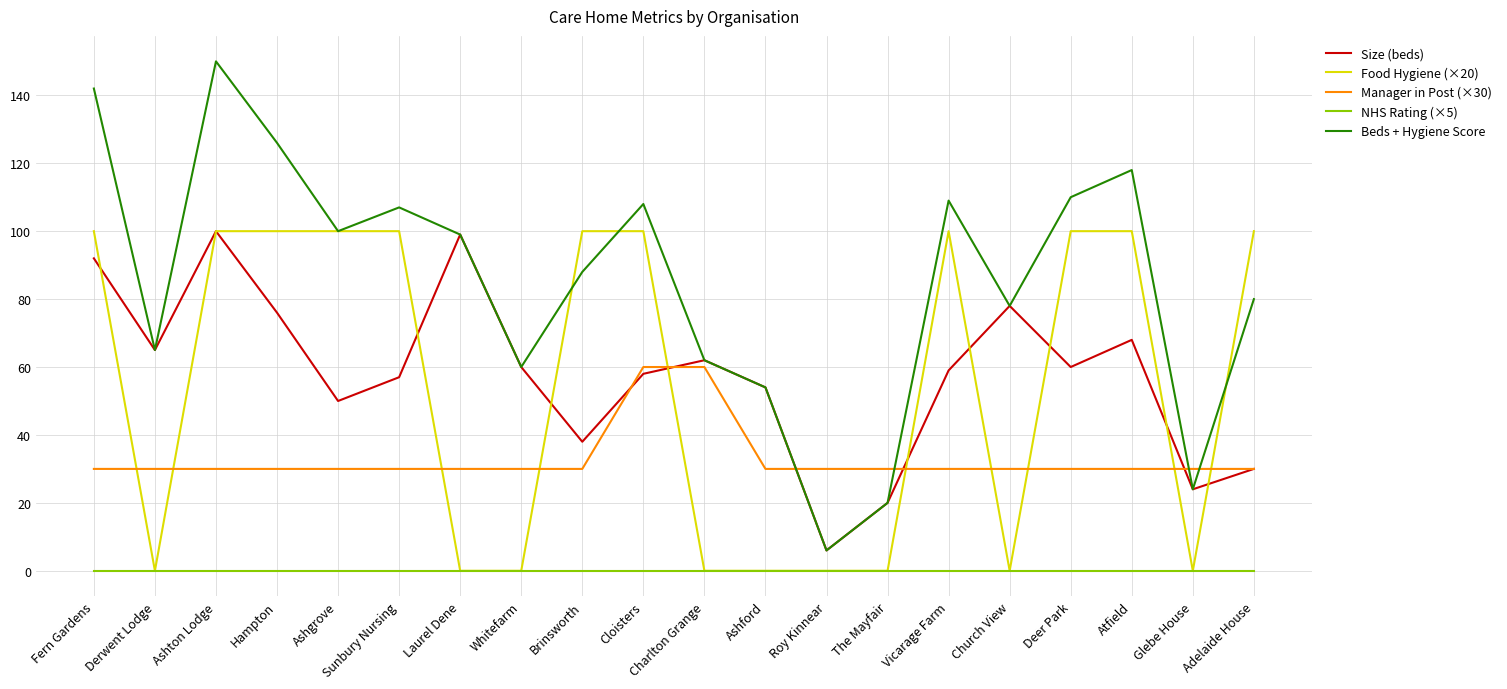

Which series ends up on top after the final intersection of Manager in Post (×30) and Food Hygiene (×20)?

Food Hygiene (×20)